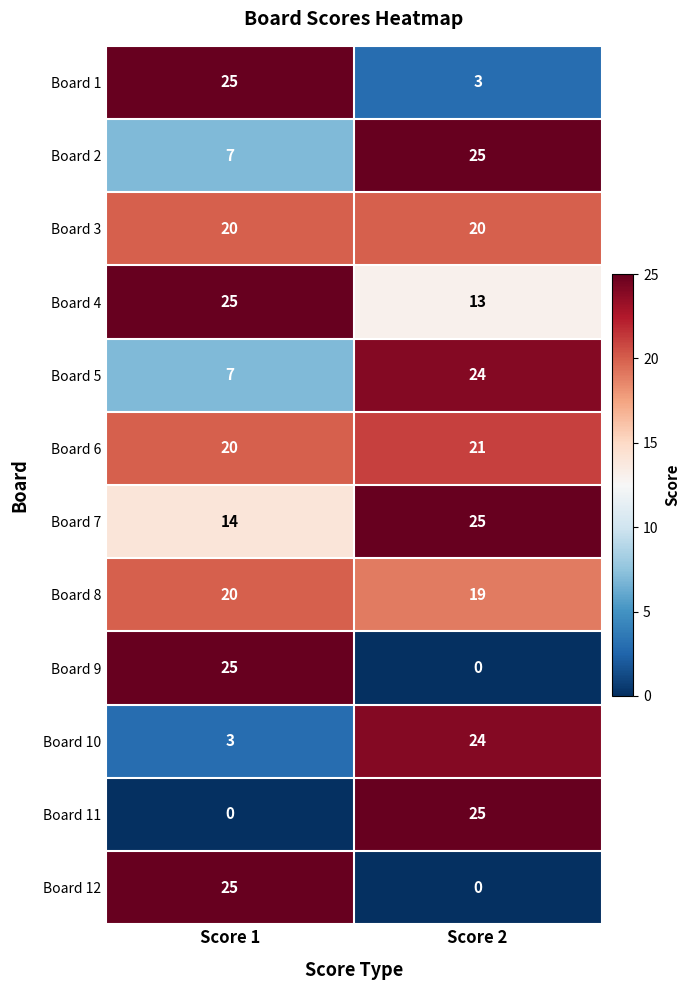

What is the difference between the highest and lowest values at Score 2?

25